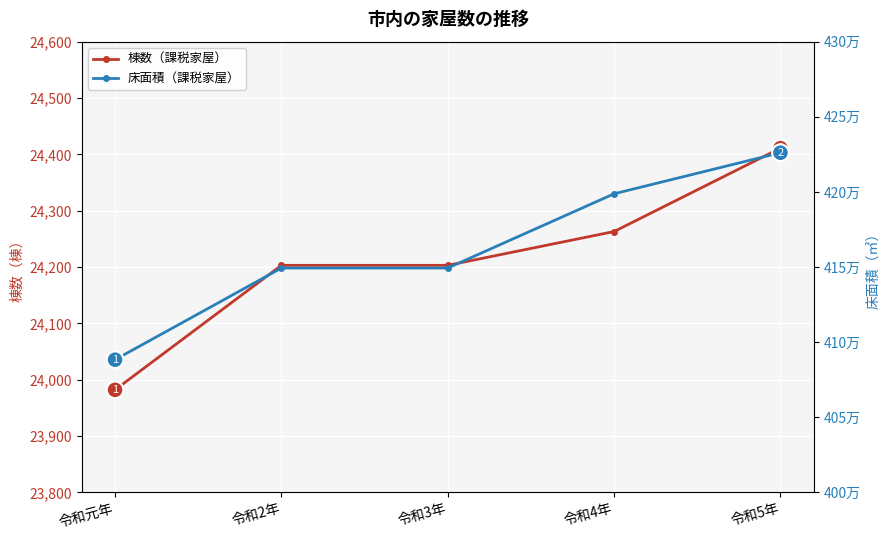

What is the label of the 1st point from the right?

令和5年